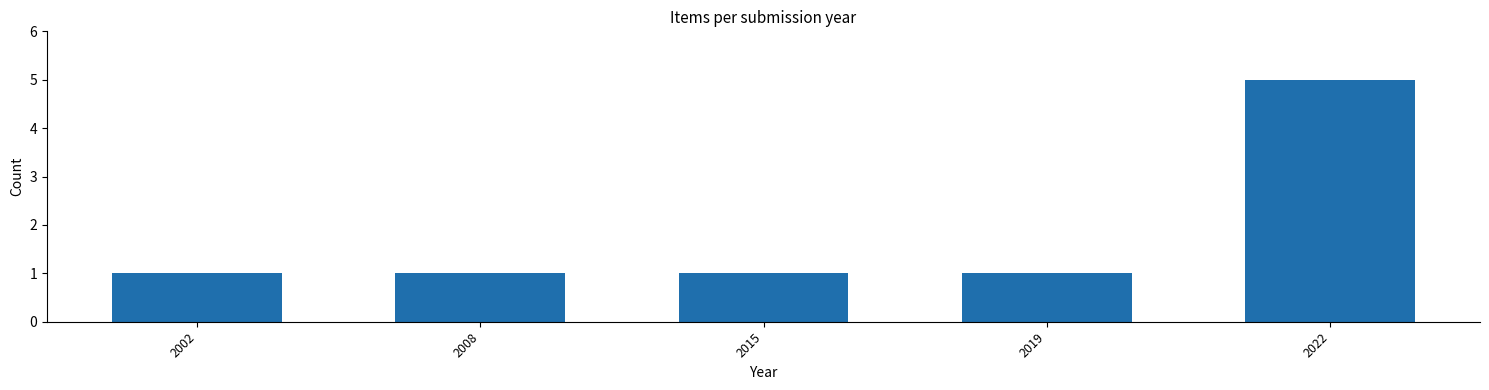

Which label corresponds to the largest value in the chart?

2022